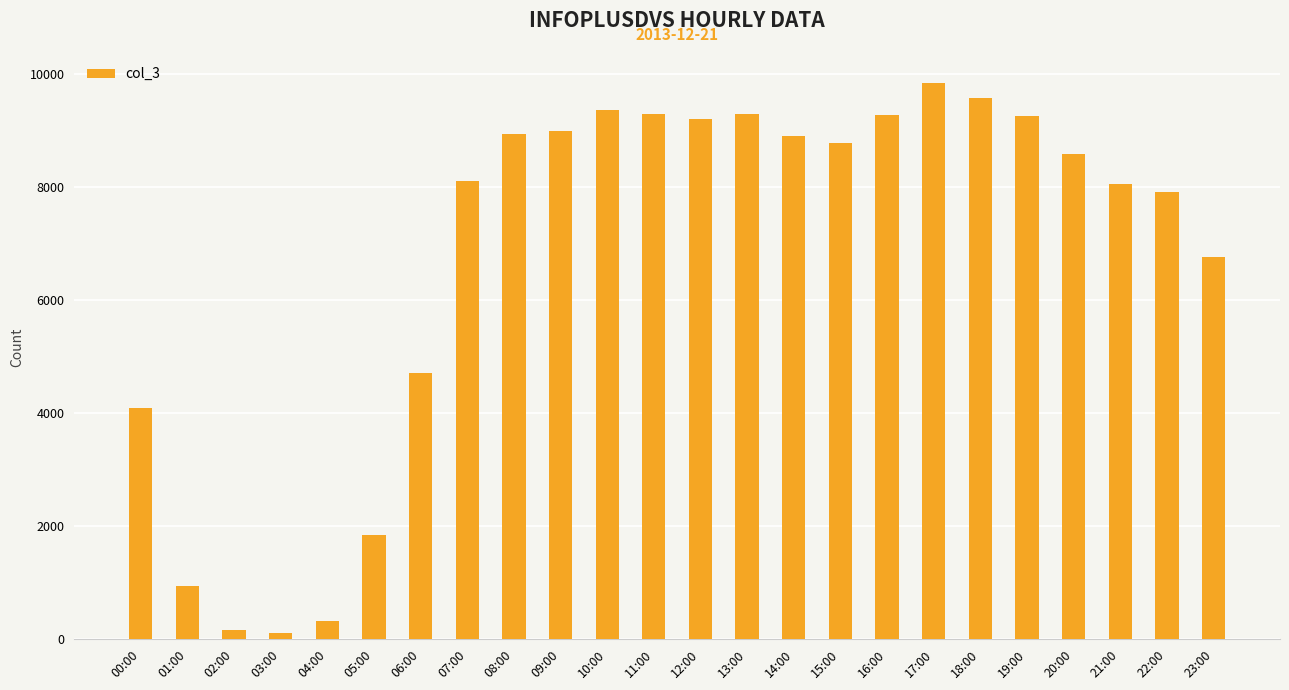

What is the label of the 16th bar from the right?

08:00